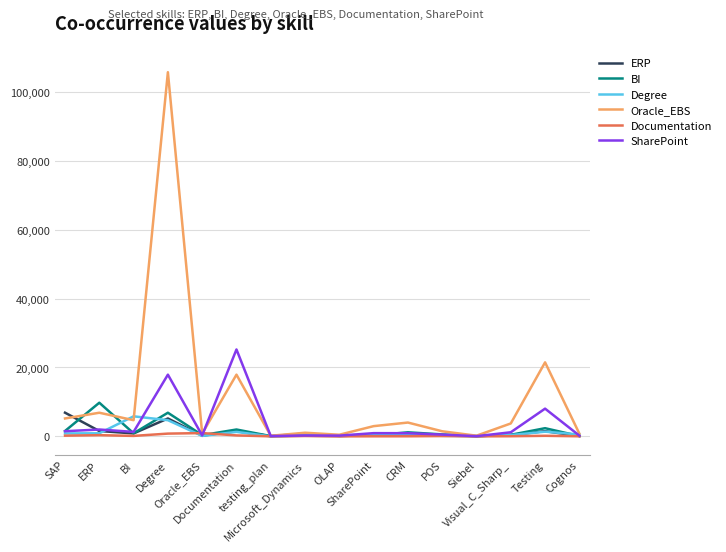

What is the greatest value displayed?

105752